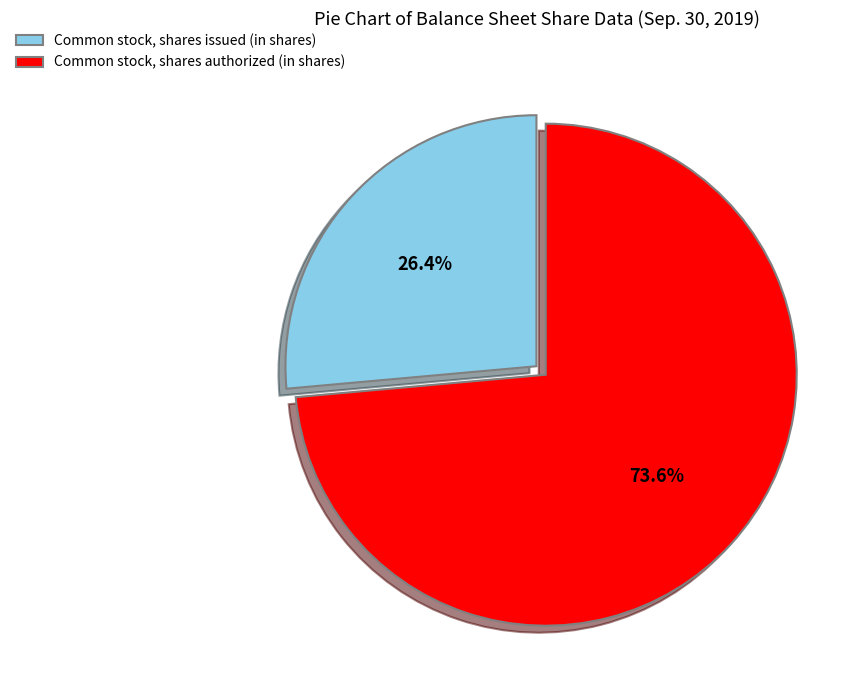

The Common stock, shares authorized (in shares) slice represents 74% of the pie. True or false?

True